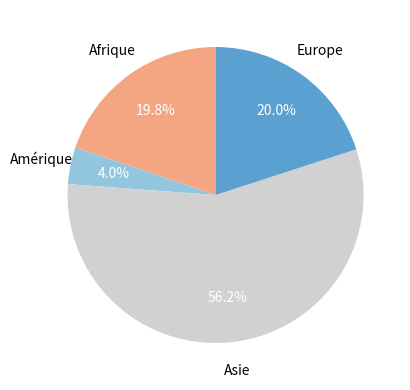

Is there a majority slice in this chart?

Yes